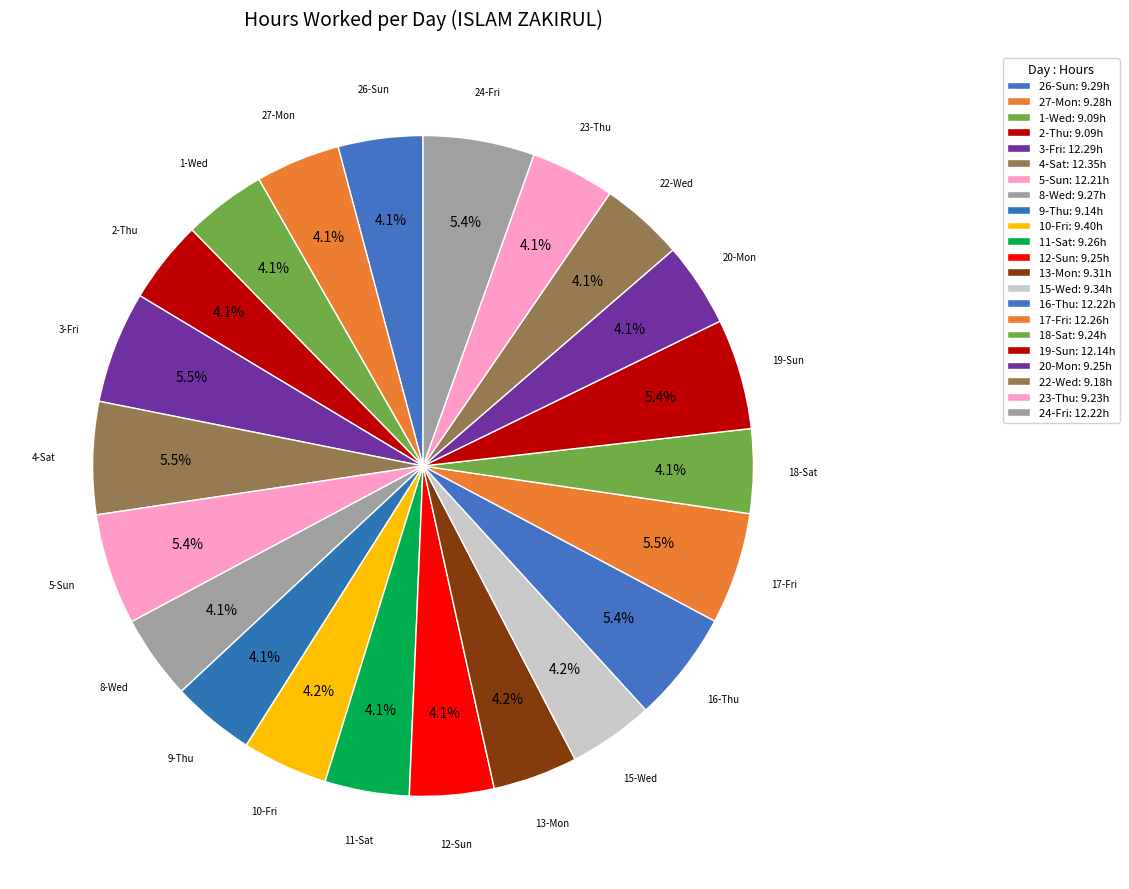

How many segments does this pie chart have?

22